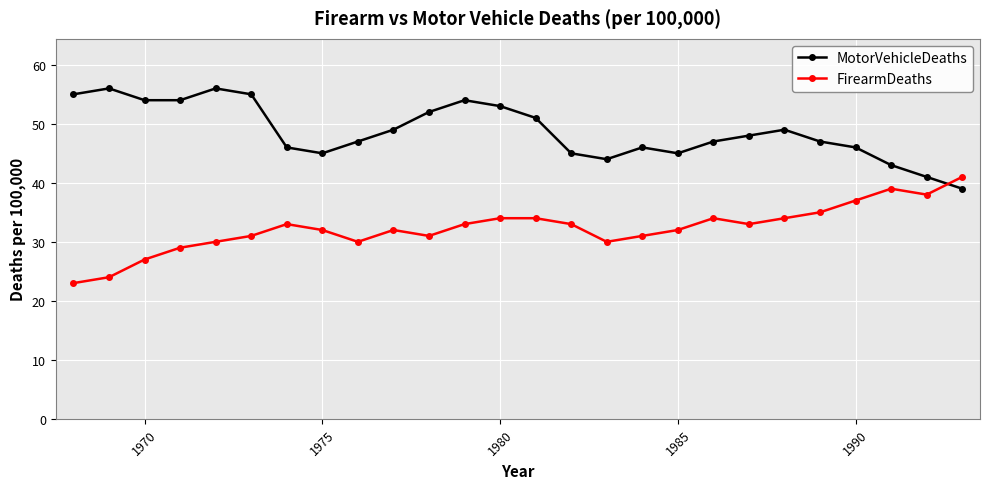

True or false: MotorVehicleDeaths has more than 2 points higher than both neighbors.

True